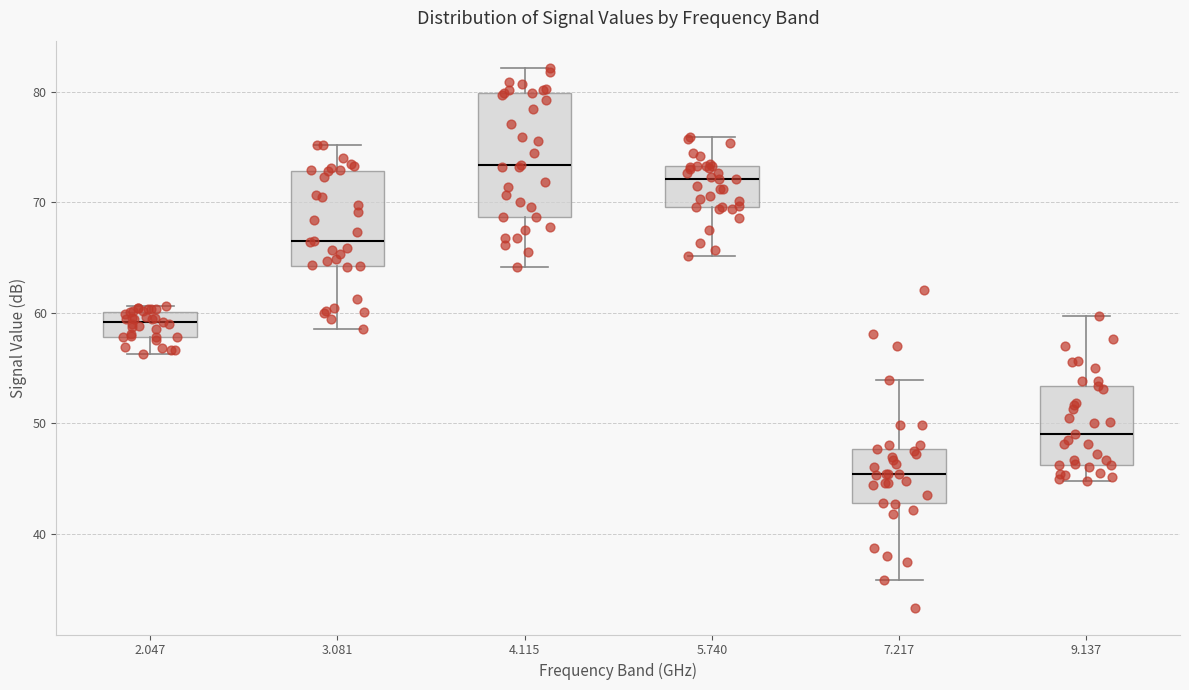

Which box's median line is the lowest?

7.217